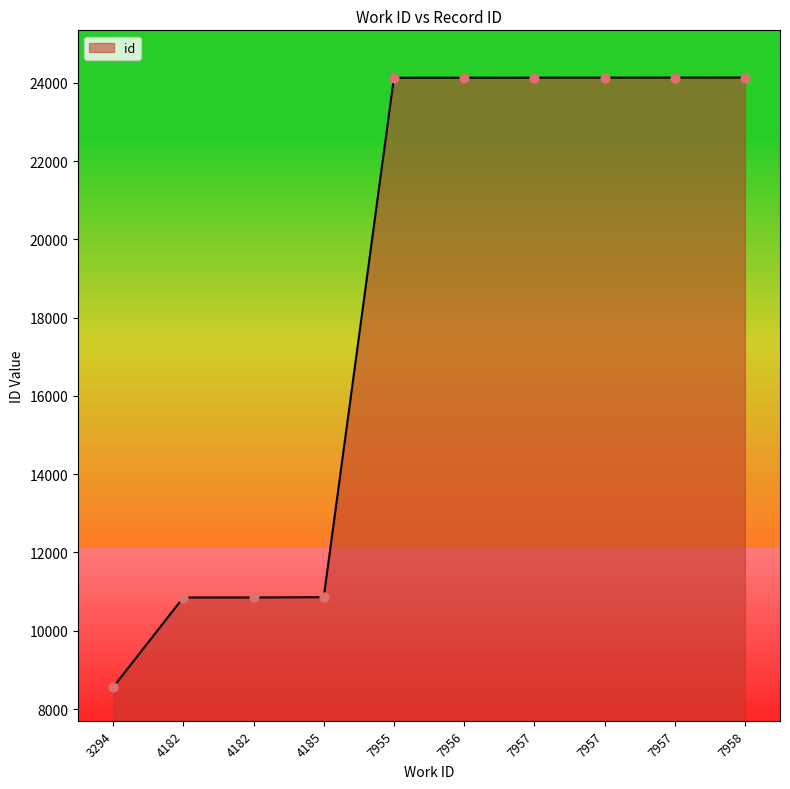

Approximately how many times larger is the value at 4182 compared to 7958?

0.4